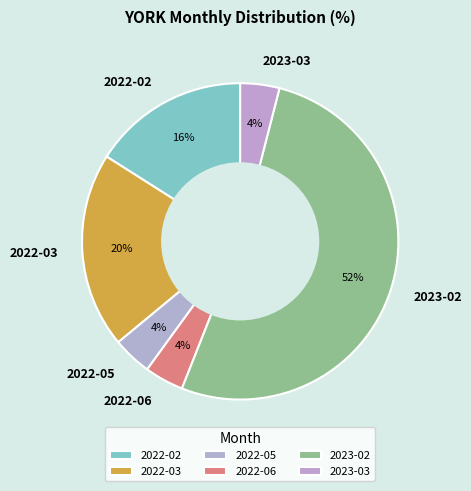

Is there any slice that represents more than half of the pie?

Yes